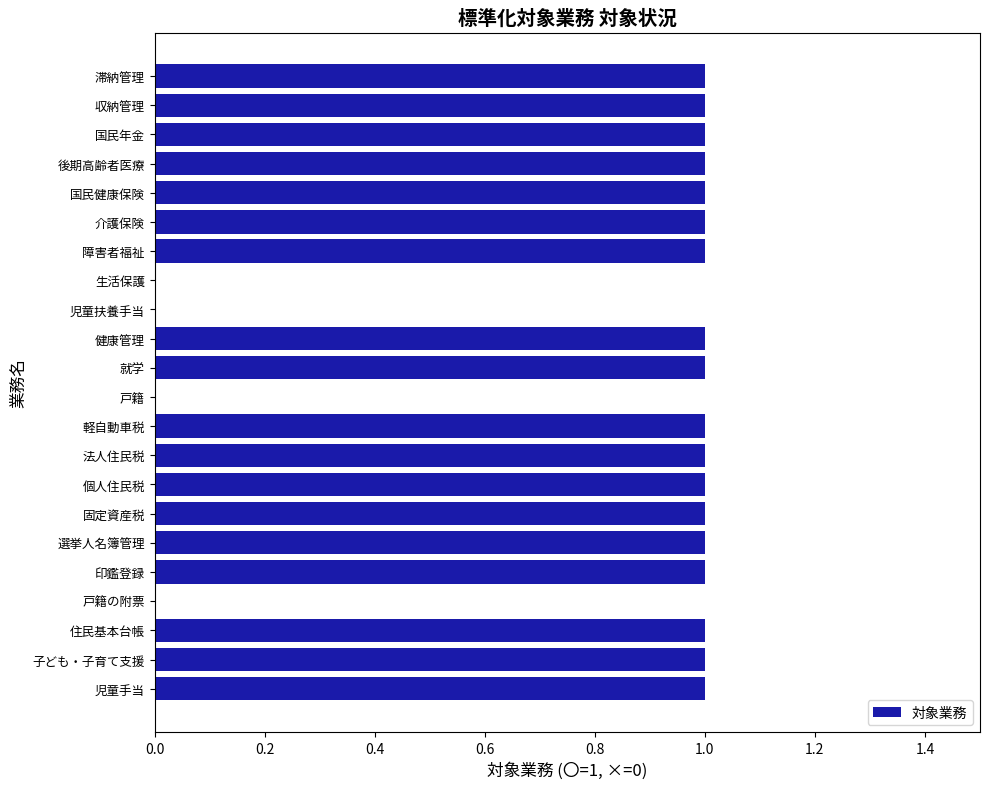

What is the ratio of the value at 軽自動車税 to the value at 子ども・子育て支援?

1.0